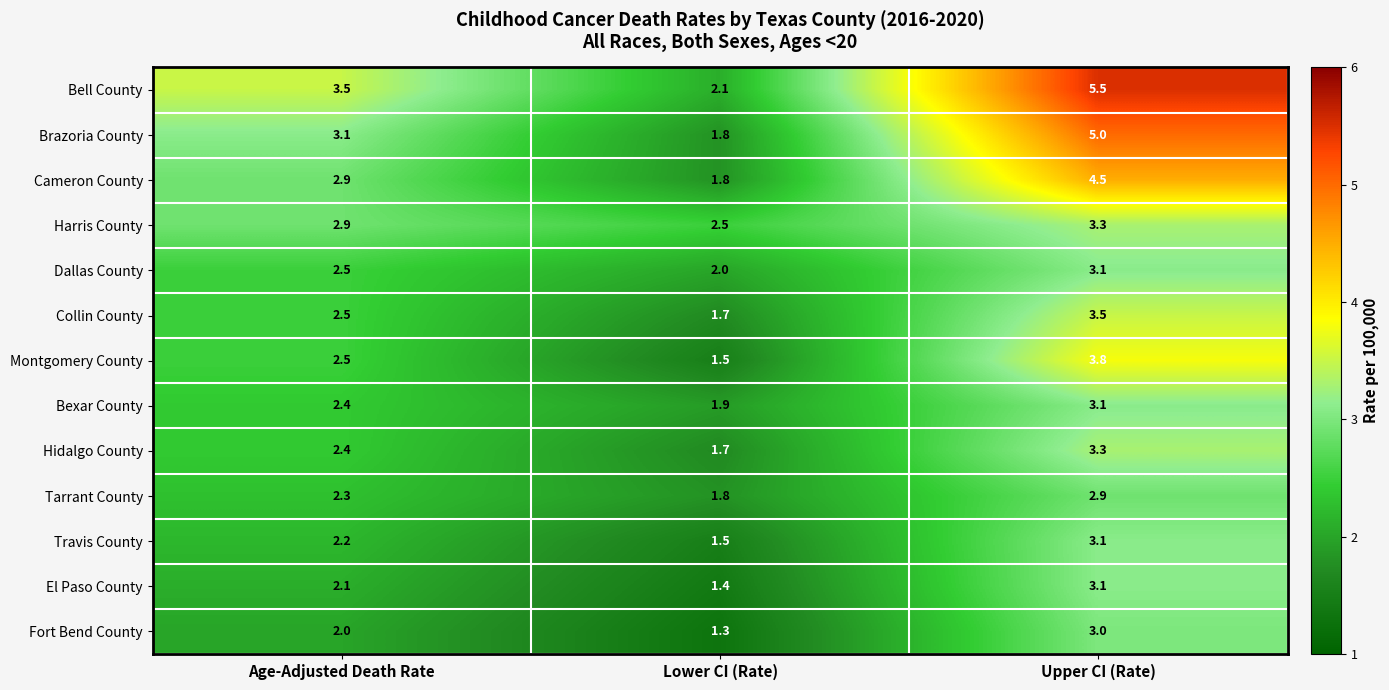

The Bexar County series shows 2.4 at Age-Adjusted Death Rate. True or false?

True